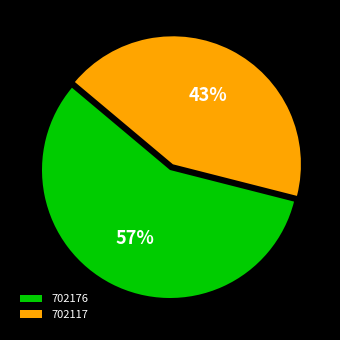

Do 702117 and 702176 together represent more than half of the pie?

Yes